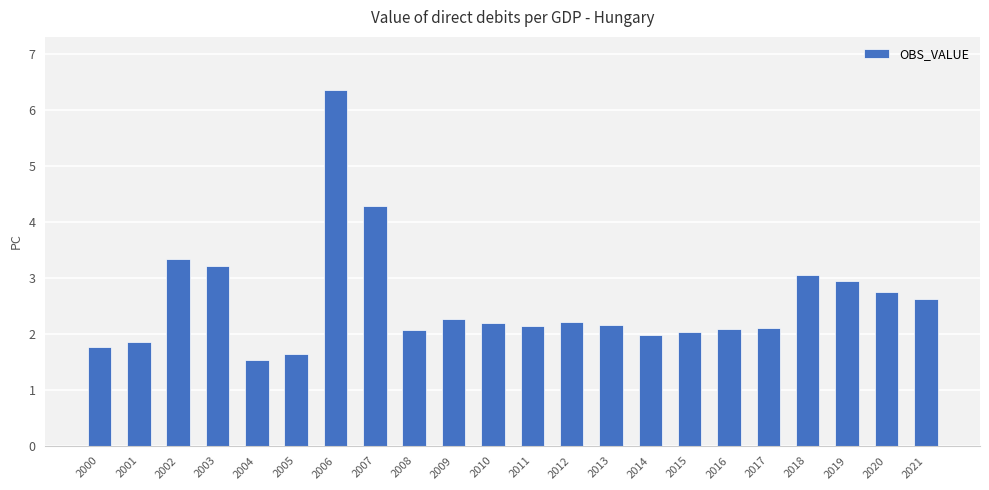

Which has a higher value, 2001 or 2019?

2019